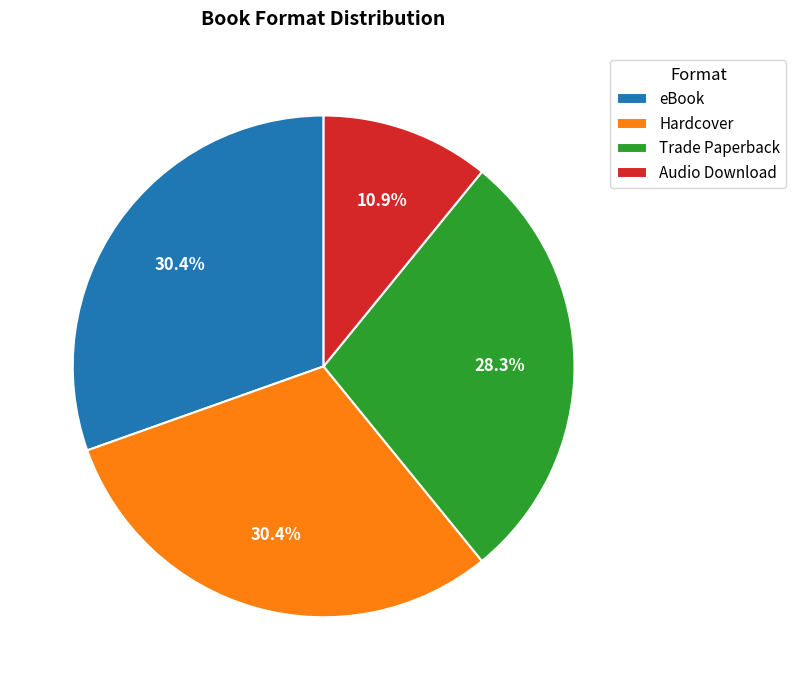

To the nearest percent, what is the difference between the largest and smallest slice percentages?

20%